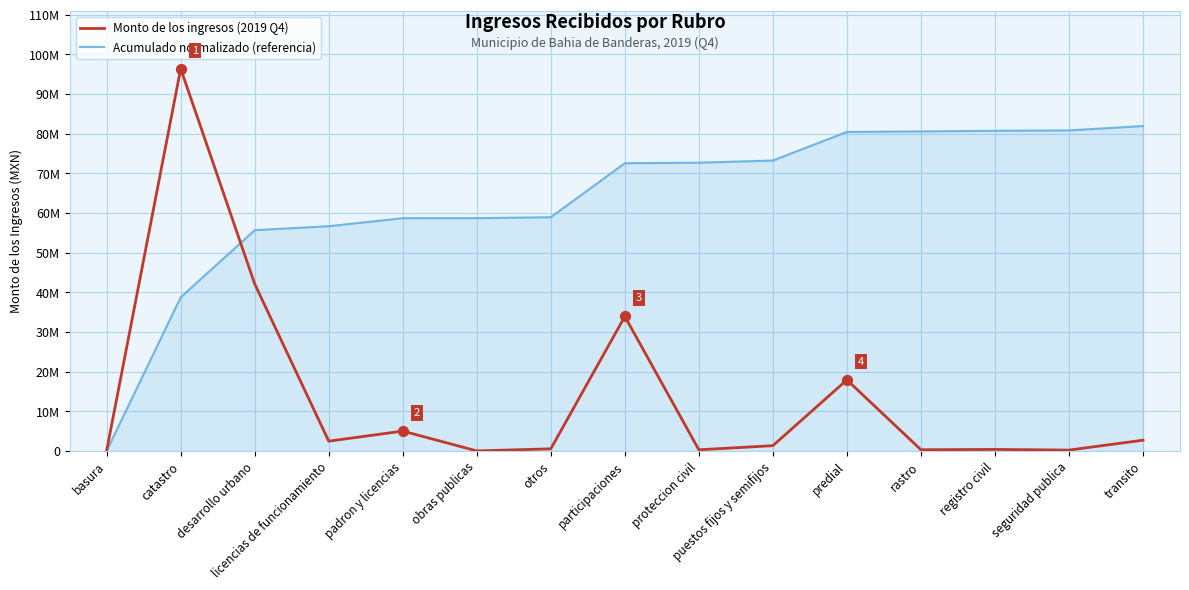

Is the value of Acumulado normalizado (referencia) at desarrollo urbano greater than the value of Monto de los ingresos (2019 Q4) at catastro?

No